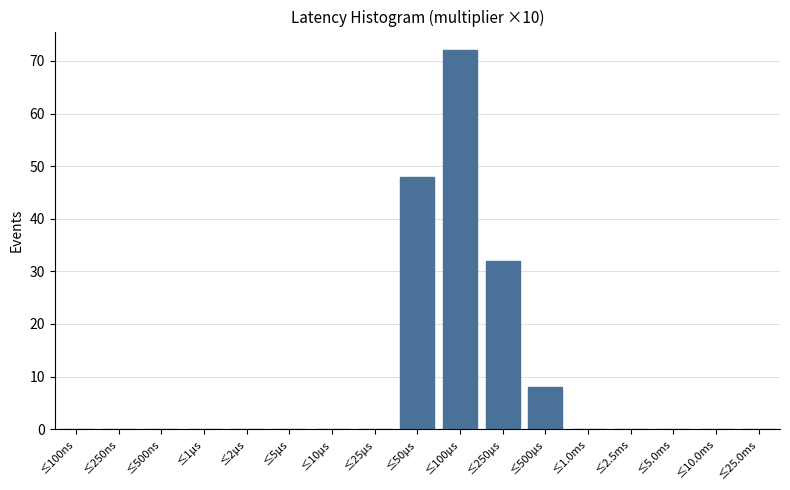

Reading left to right, list all the values displayed in this chart.

≤100ns=0	≤250ns=0	≤500ns=0	≤1μs=0	≤2μs=0	≤5μs=0	≤10μs=0	≤25μs=0	≤50μs=48	≤100μs=72	≤250μs=32	≤500μs=8	≤1.0ms=0	≤2.5ms=0	≤5.0ms=0	≤10.0ms=0	≤25.0ms=0